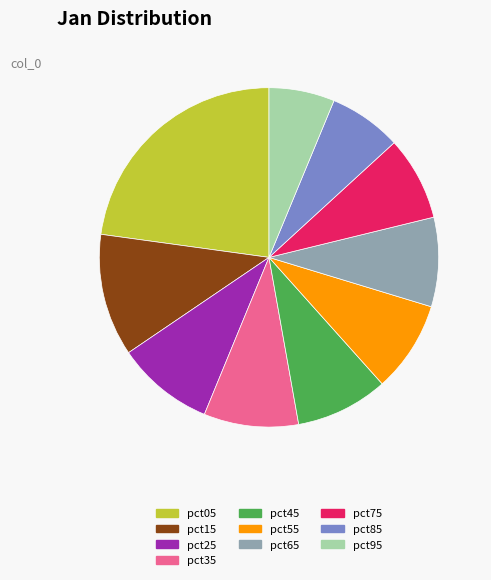

Which category has the smallest portion of the pie?

pct95